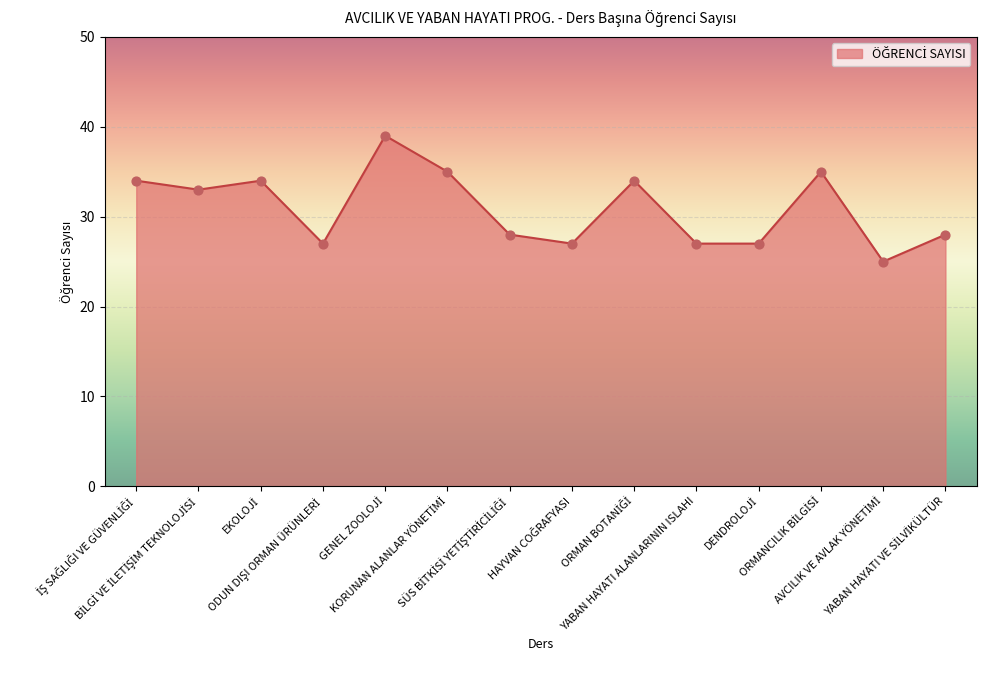

What is the greatest value displayed?

39